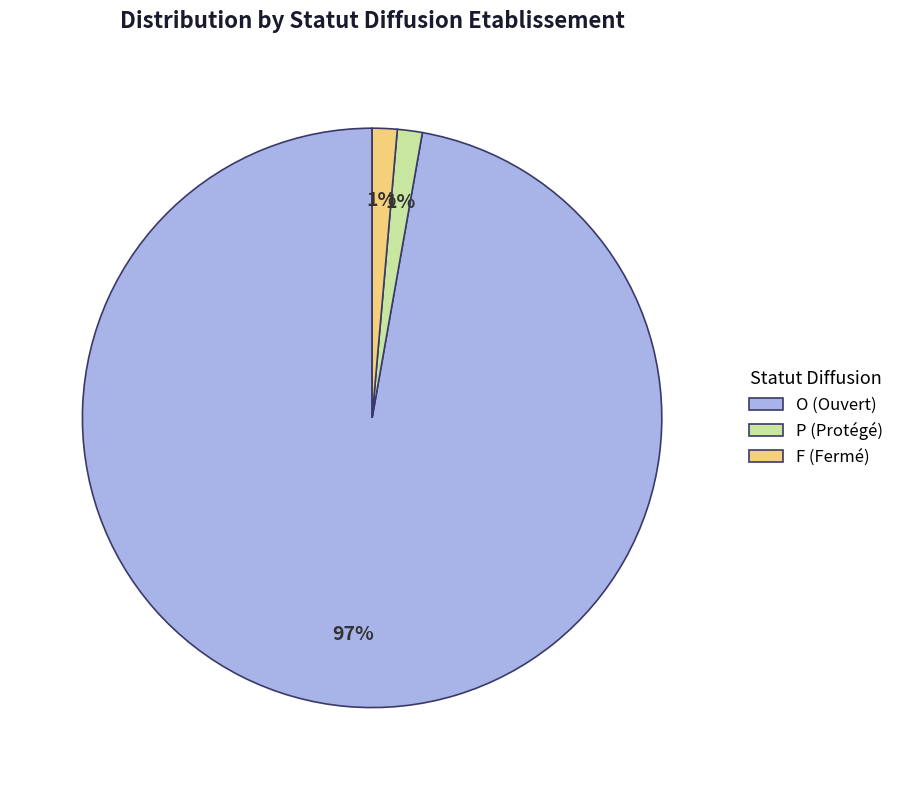

Is it true that F (Fermé) is 1% of the pie?

True